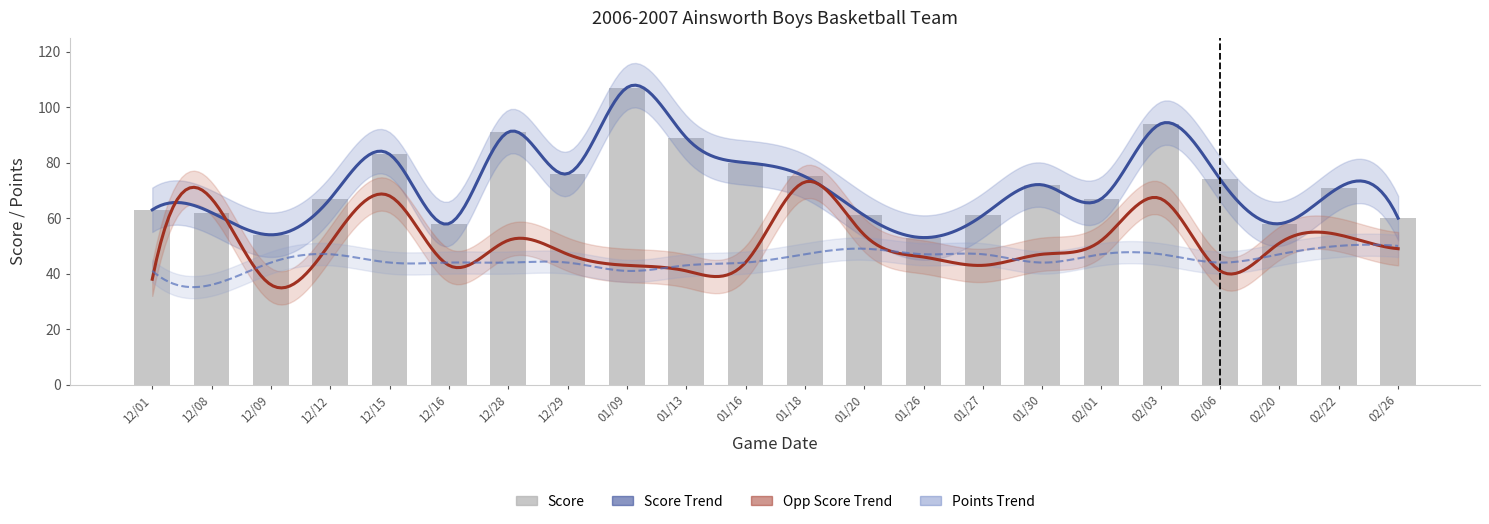

What is the sum of the Score values at 12/12 and 01/18?

142